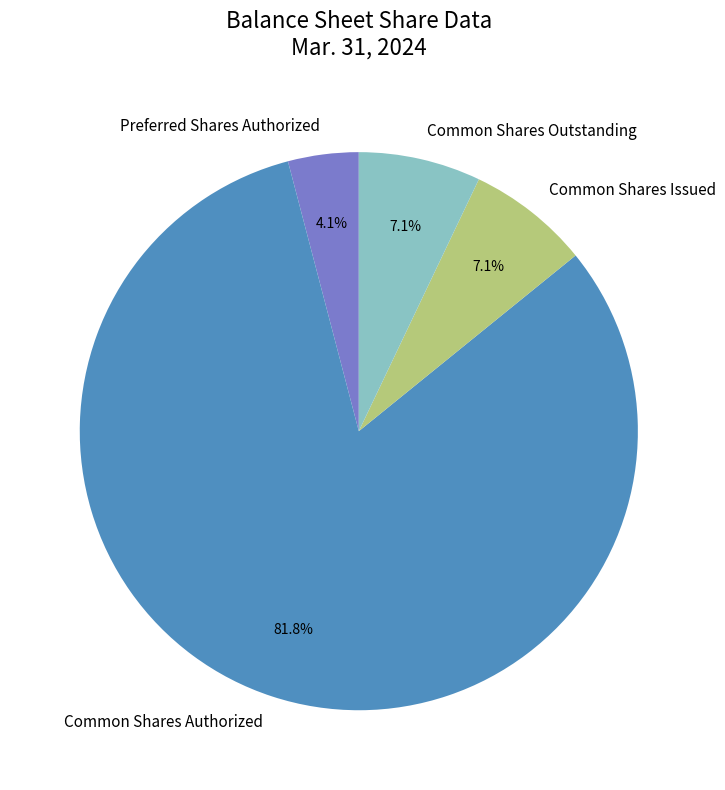

What is the largest slice in the pie chart?

Common Shares Authorized